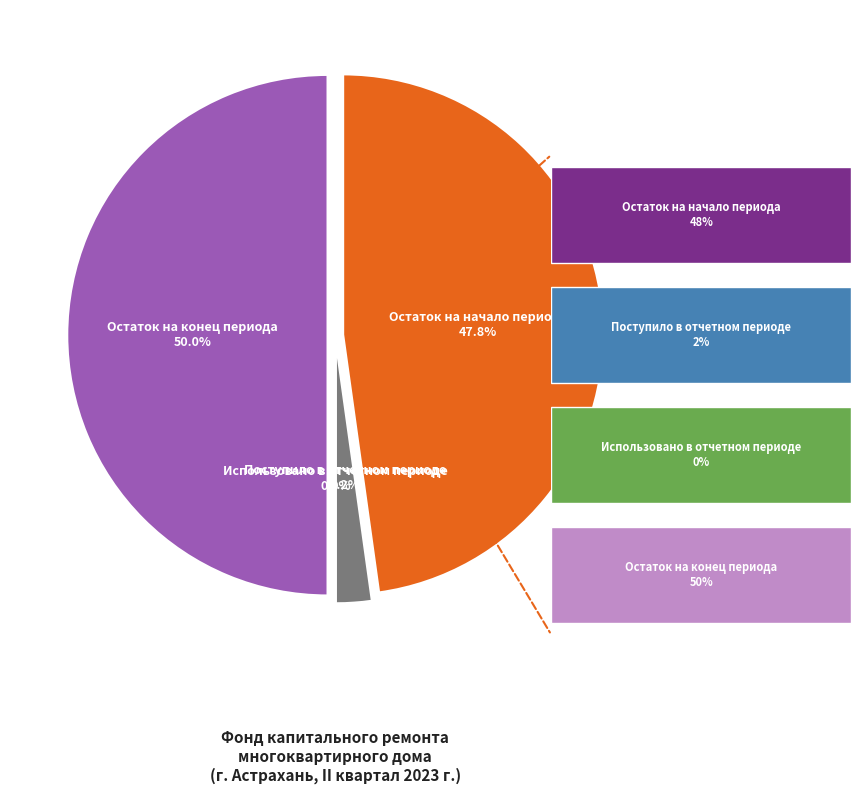

How many slices are in this pie chart?

4